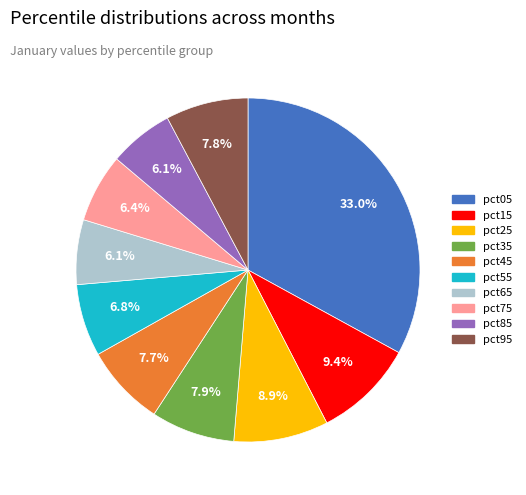

Is it true that pct05 is 46% of the pie?

False